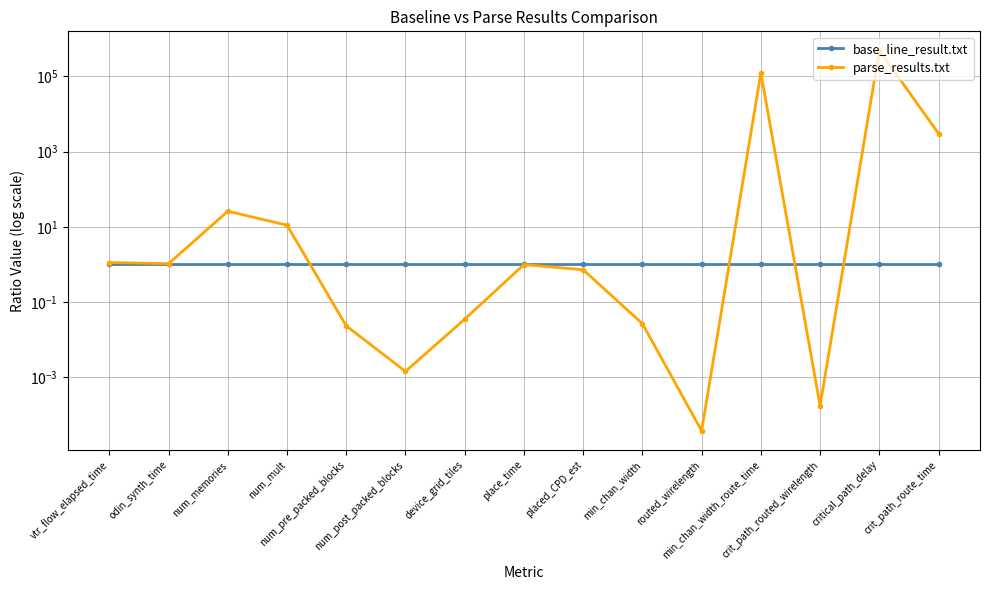

The base_line_result.txt series shows 1.3 at min_chan_width_route_time. True or false?

False